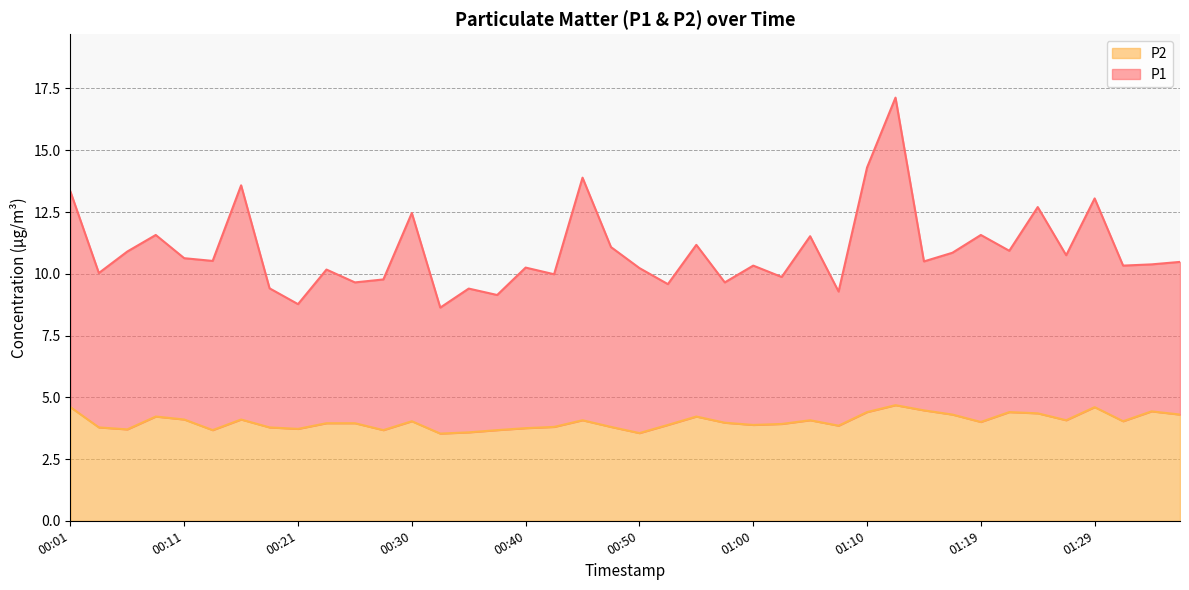

Which category has the highest value in the P2 series?

01:12